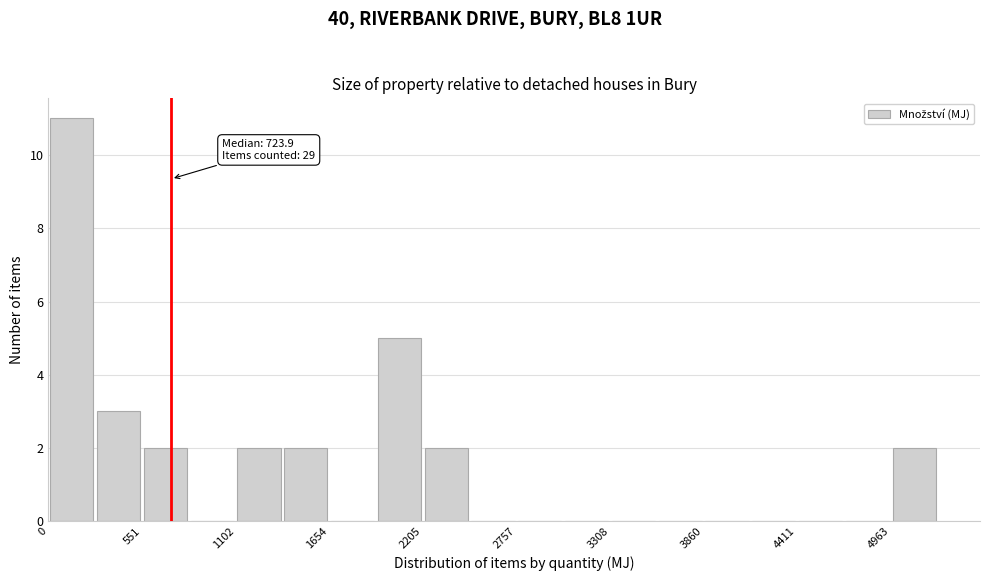

Read against the x-axis, roughly where is the centre of the tallest bar?

100